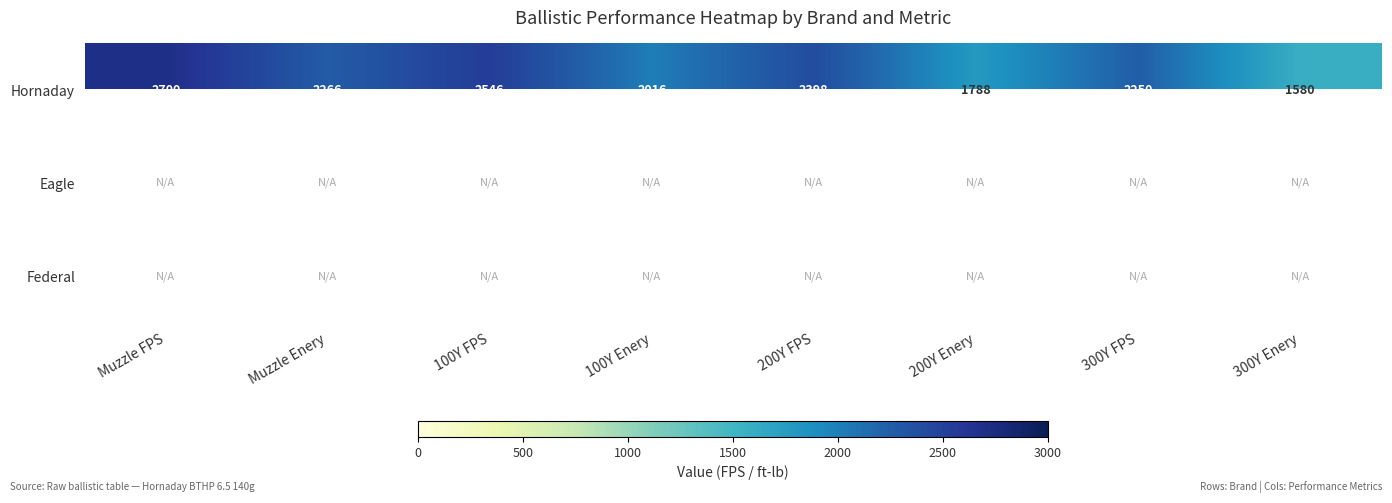

Between 200Y FPS and 100Y FPS, which is larger?

100Y FPS